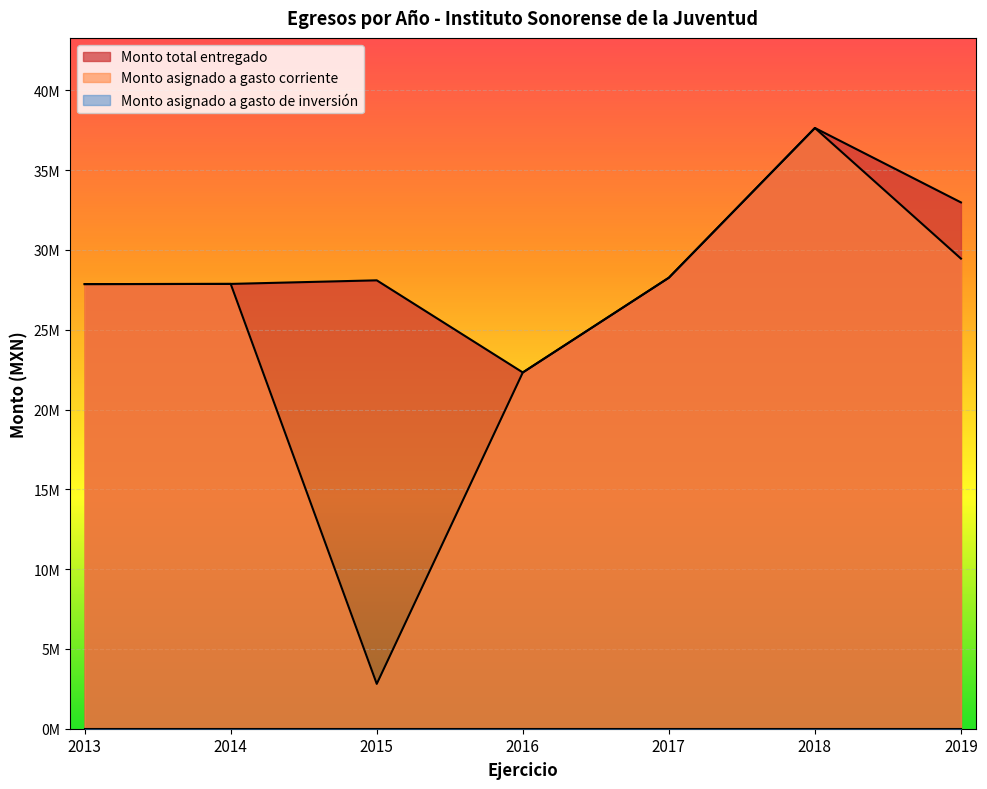

Rank the categories by Monto total entregado value from highest to lowest.

2018, 2019, 2017, 2015, 2014, 2013, 2016